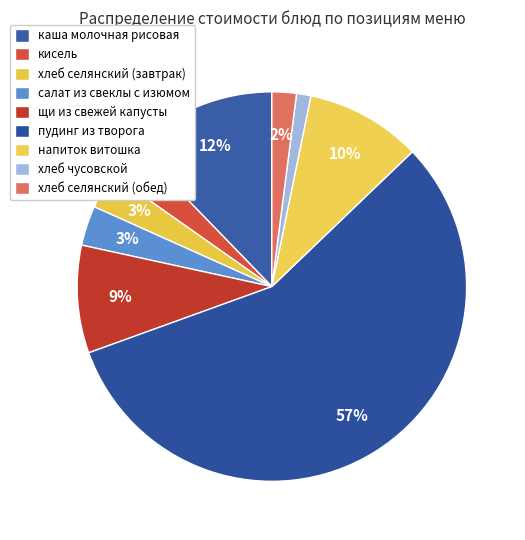

Count the number of slices in the pie.

9